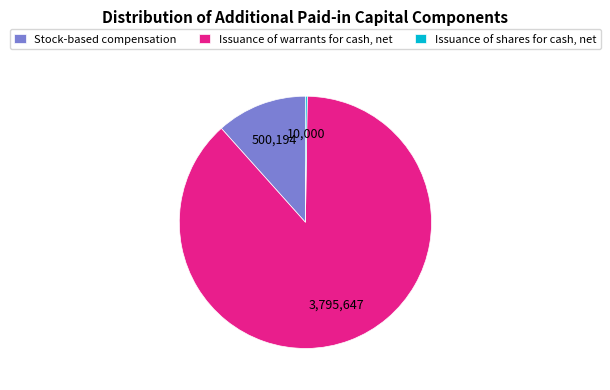

The Stock-based compensation slice represents 17% of the pie. True or false?

False